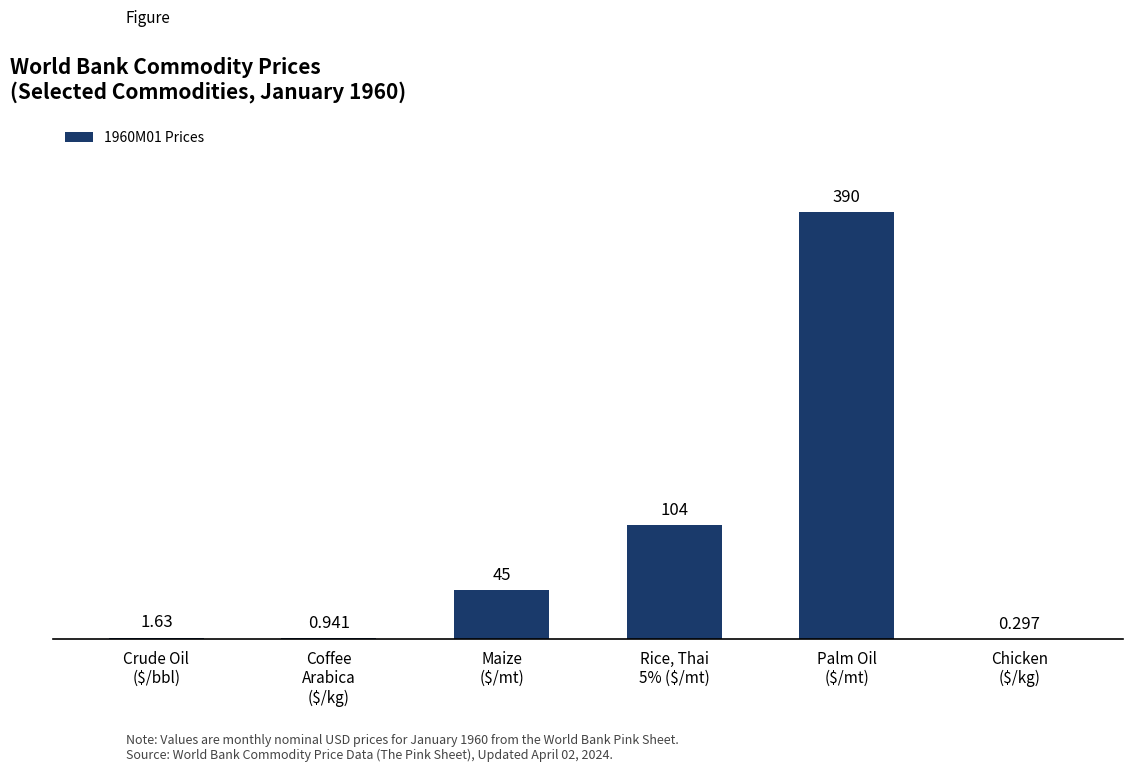

Reading right to left, what are all the values shown in this chart?

0.3	390.0	104.5	45.0	0.9	1.6